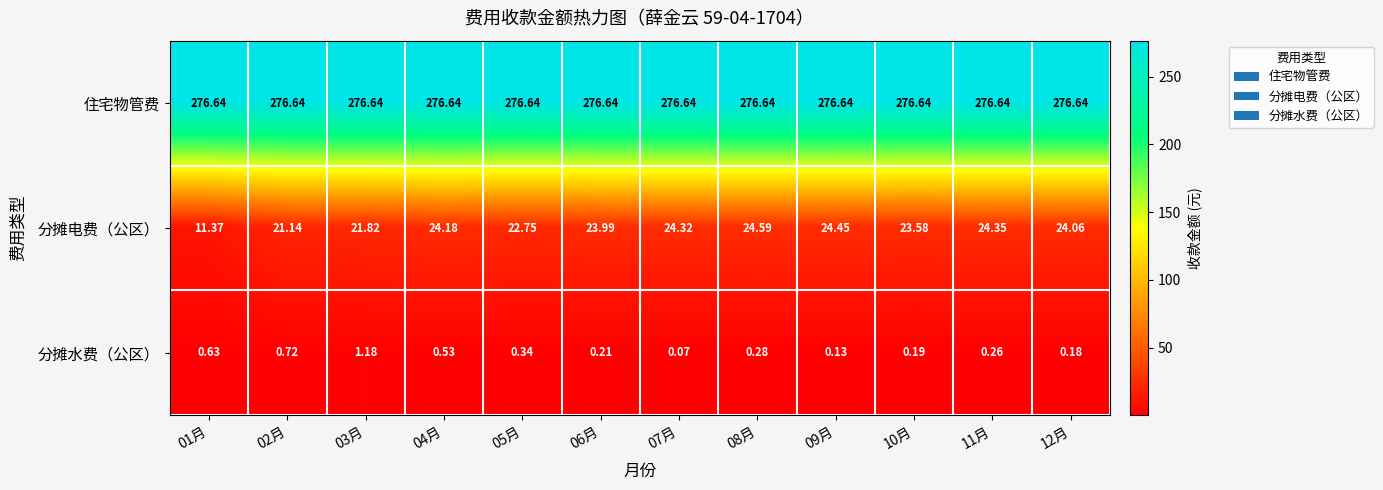

Which series has the largest total across all categories?

住宅物管费